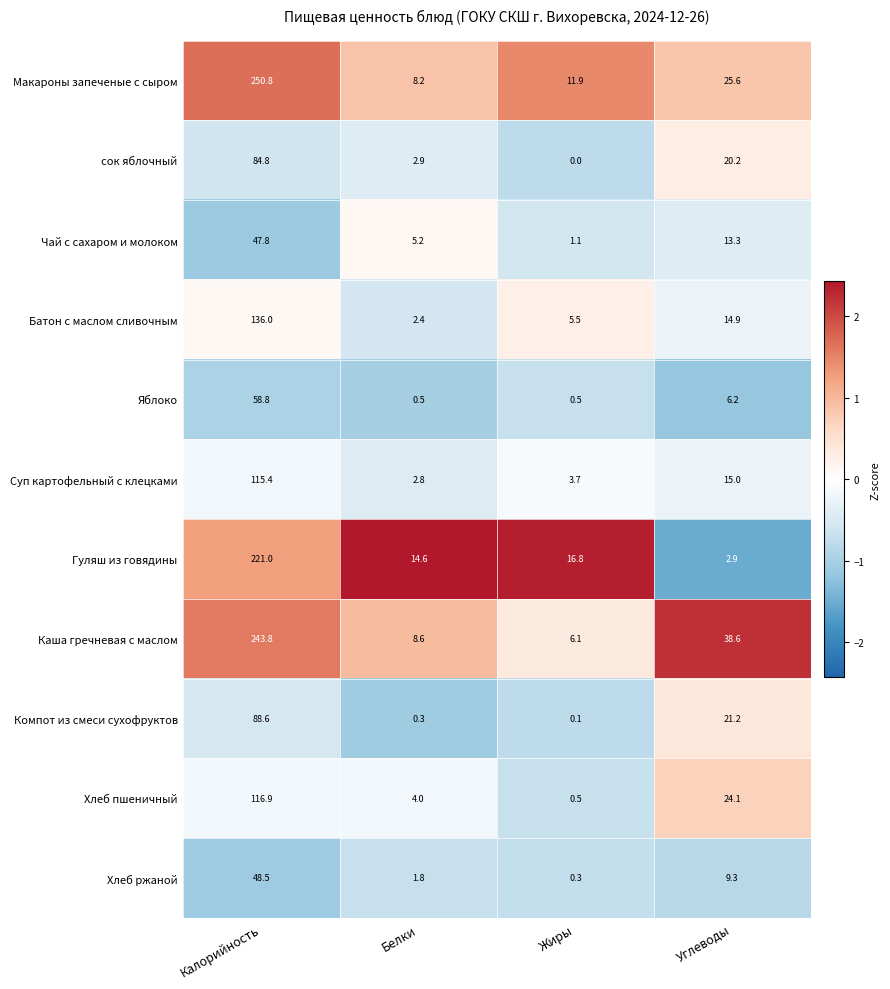

Which series has the widest spread of values?

Макароны запеченые с сыром